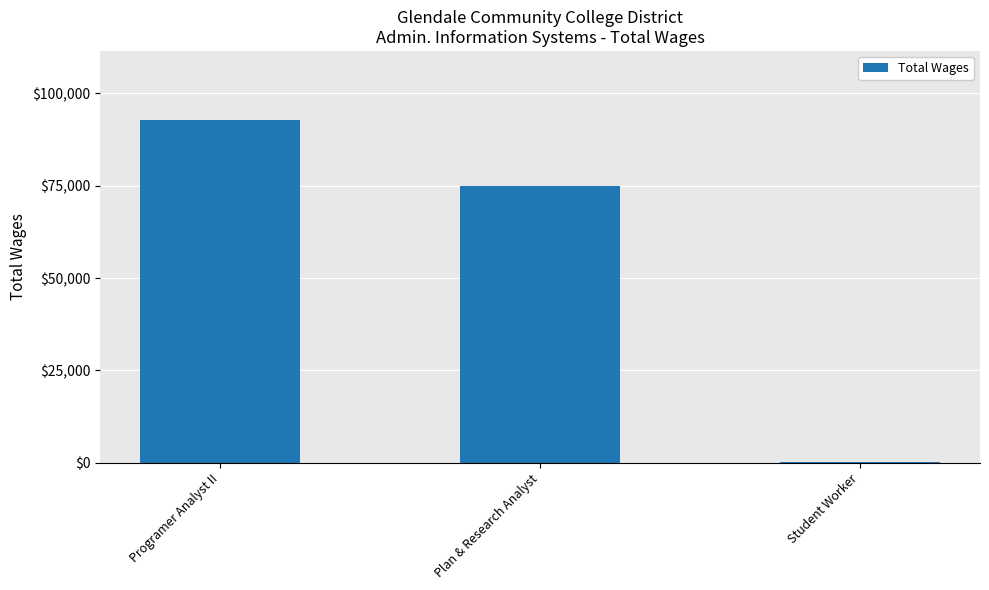

How many categories are shown in the chart?

3